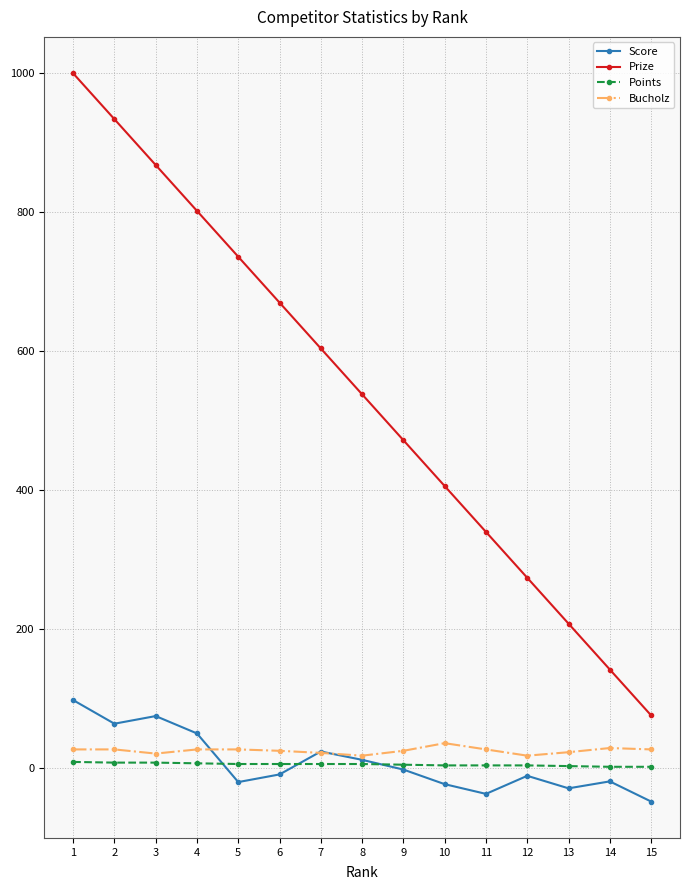

The value of Prize at 5 is 1006. True or false?

False